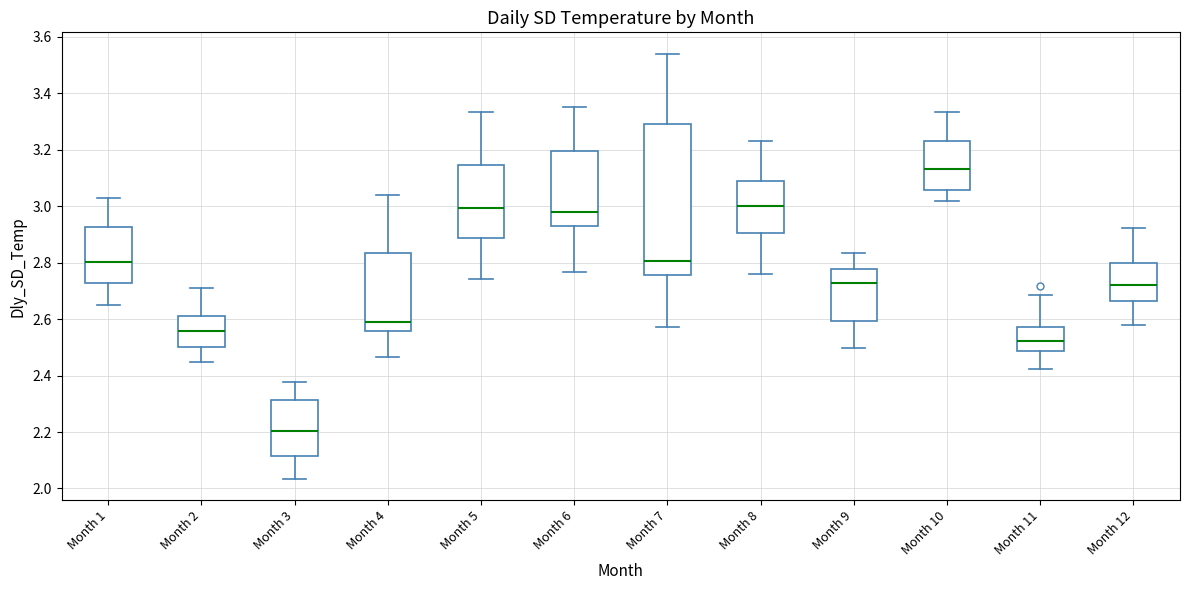

Where is the upper edge of the box for Month 5 on the y-axis? The values are not printed on the chart, so give them approximately, as read against the axis.

3.14